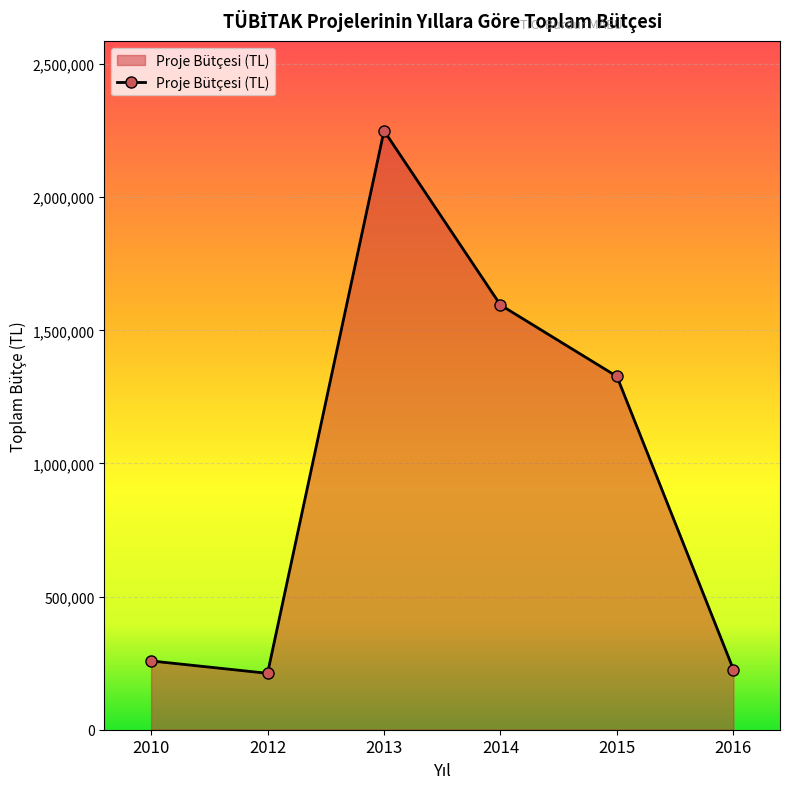

Where does the data first go above 1326694?

2013